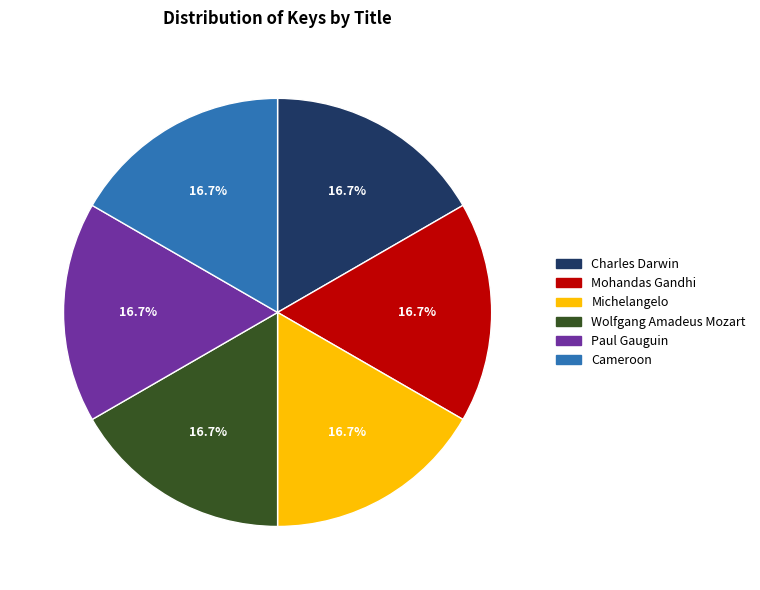

What is the ratio of the value at Charles Darwin to the value at Wolfgang Amadeus Mozart?

1.0